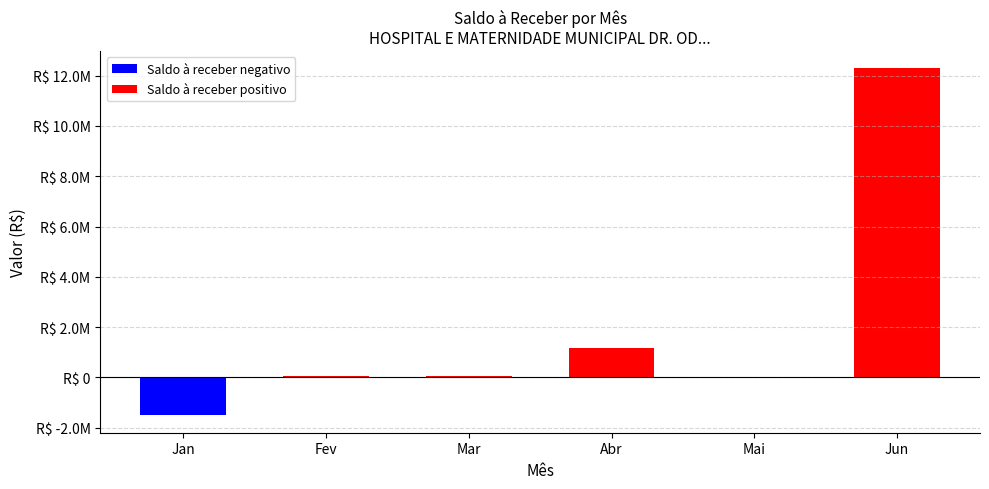

Count the number of categories in the chart.

6